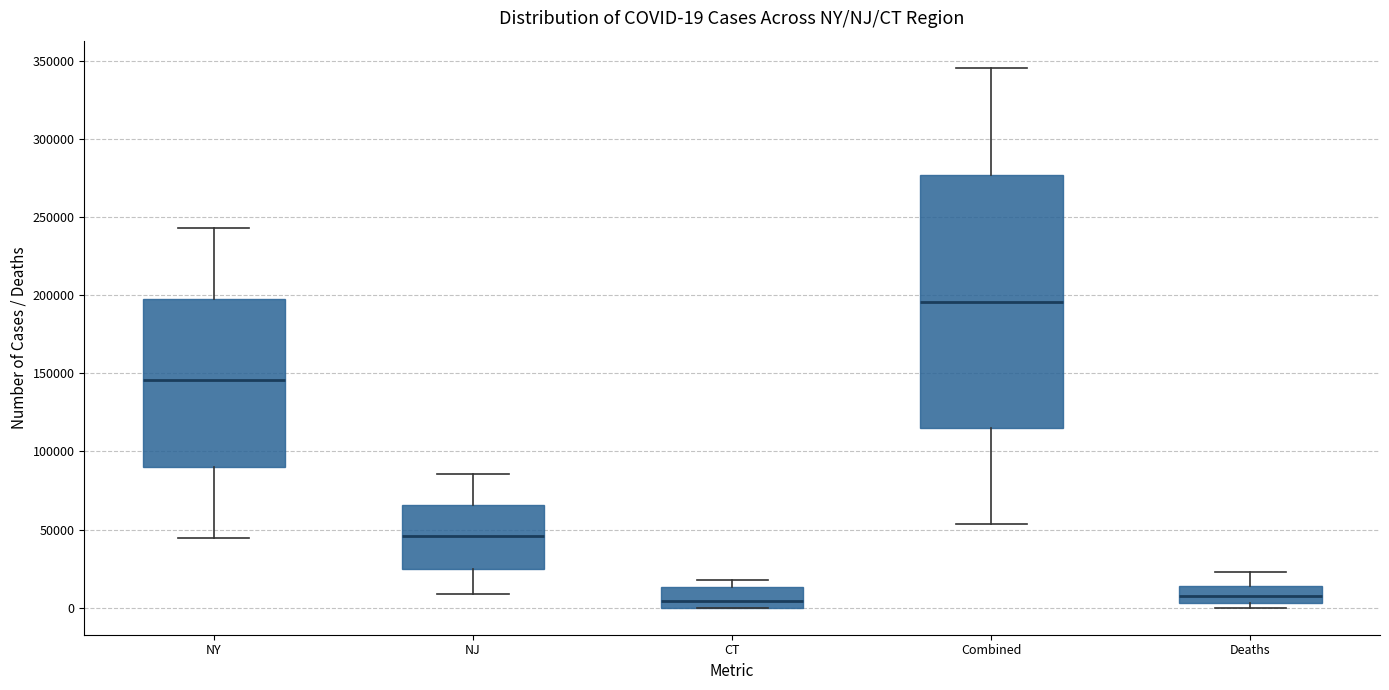

Comparing the boxes themselves (not the whiskers), which one is the tallest?

Combined